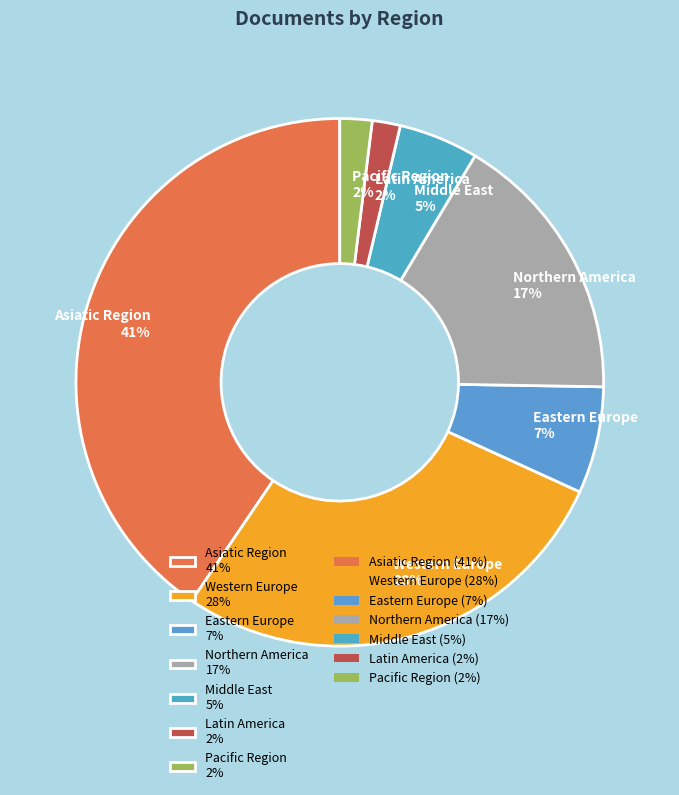

To the nearest percent, what portion does Middle East 5% represent?

5%